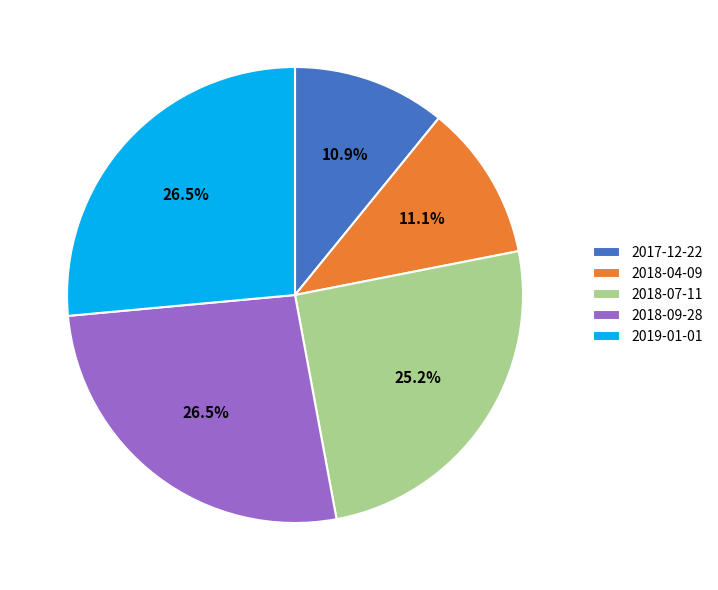

Is there any slice that represents more than half of the pie?

No